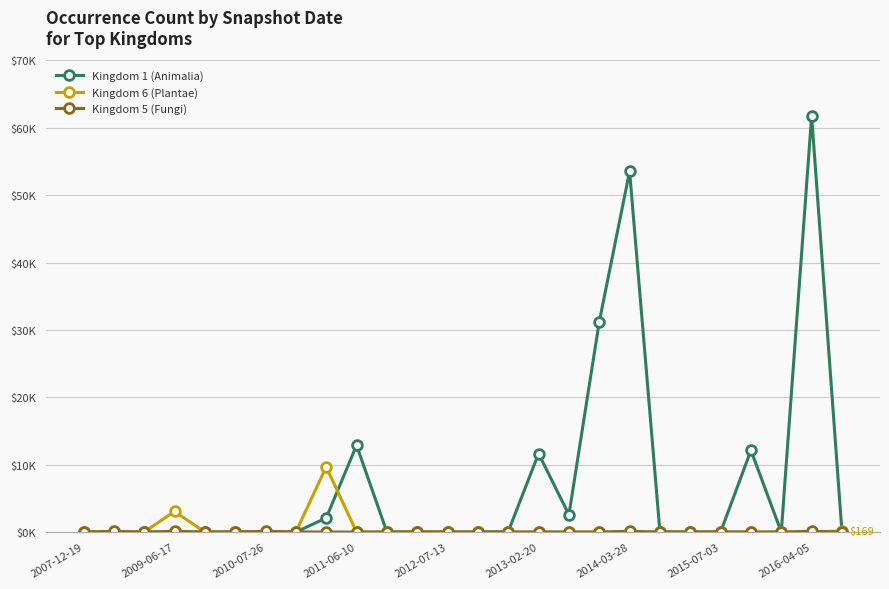

At which label is Kingdom 6 (Plantae) closest to 4?

2009-06-17